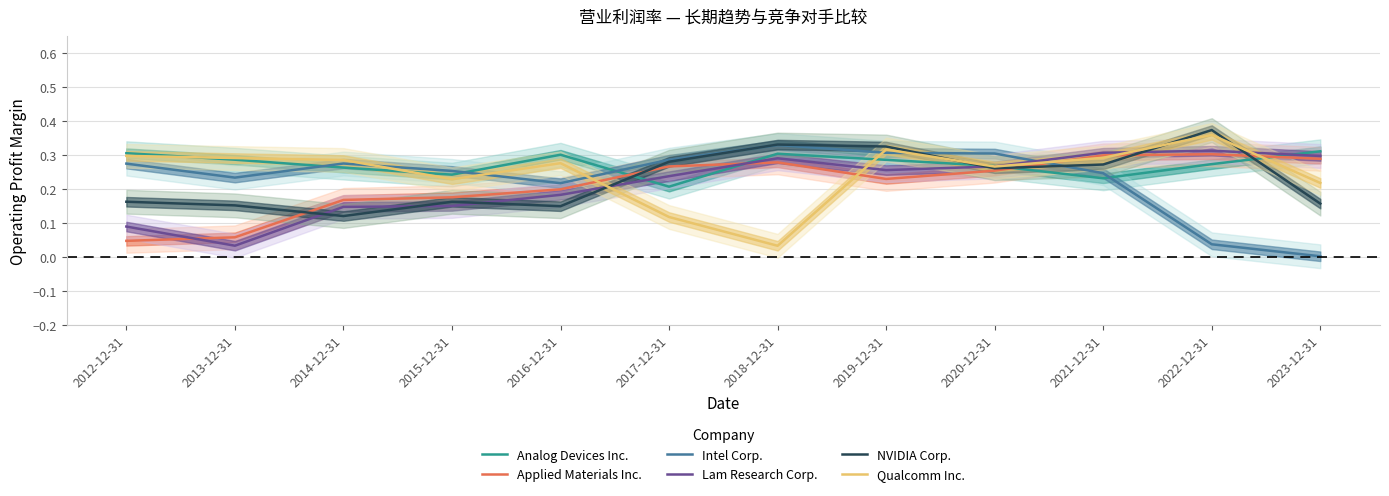

At 2013-12-31, list the series in order from largest to smallest.

Qualcomm Inc., Analog Devices Inc., Intel Corp., NVIDIA Corp., Applied Materials Inc., Lam Research Corp.